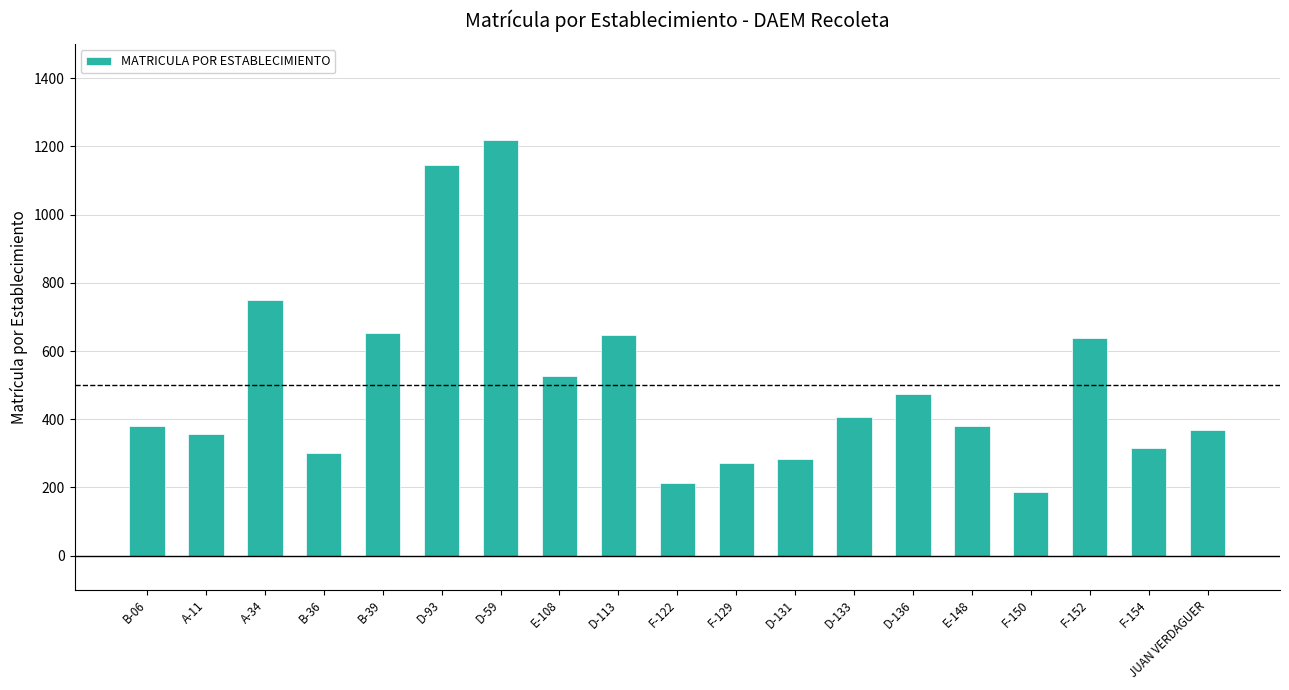

How many bars are there in total?

19